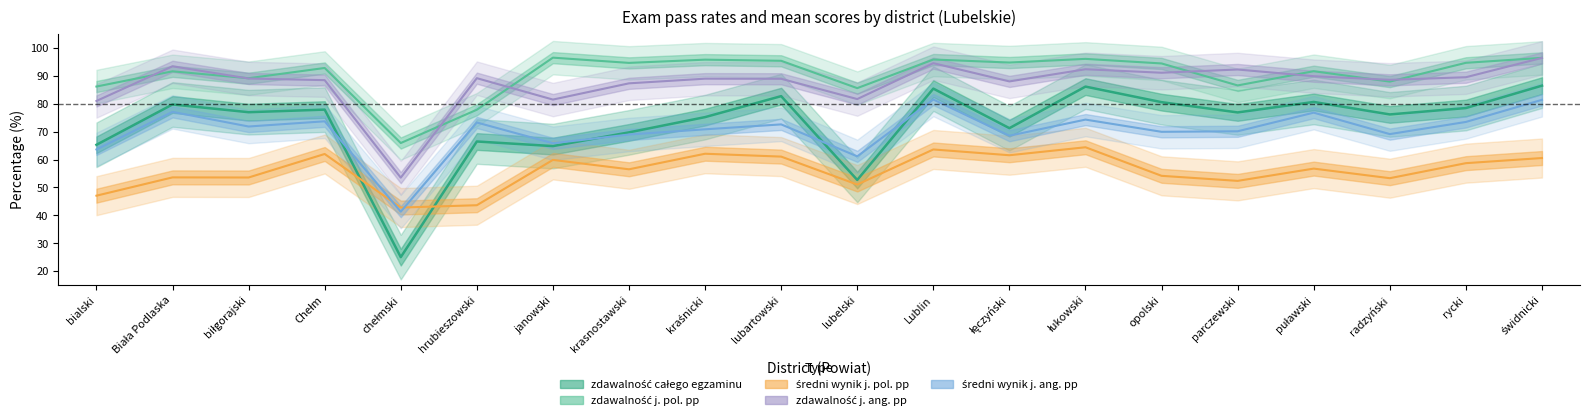

What is the label of the 1st point from the right?

świdnicki